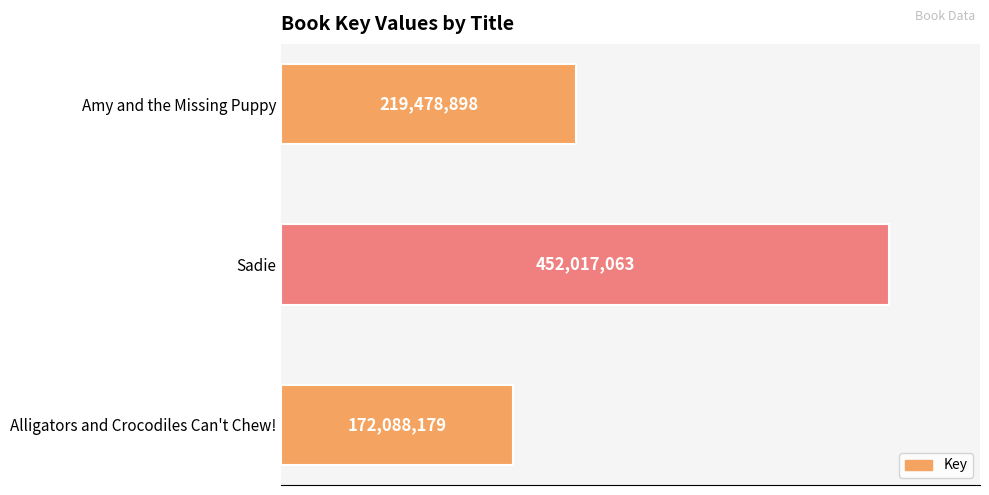

List the labels in order of value, largest first.

Sadie, Amy and the Missing Puppy, Alligators and Crocodiles Can't Chew!